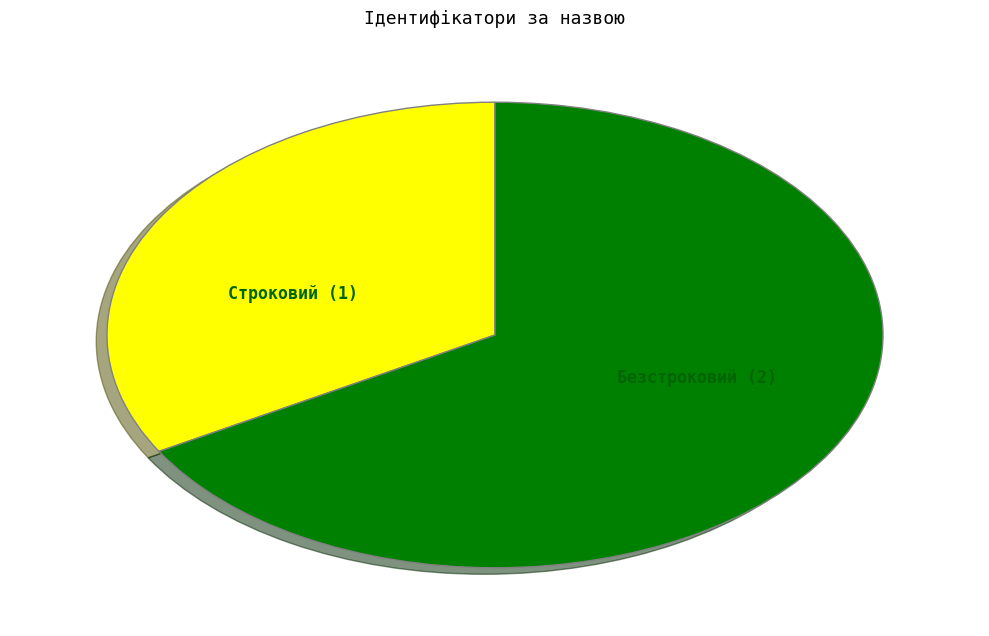

Does Безстроковий represent more than half of the total?

Yes